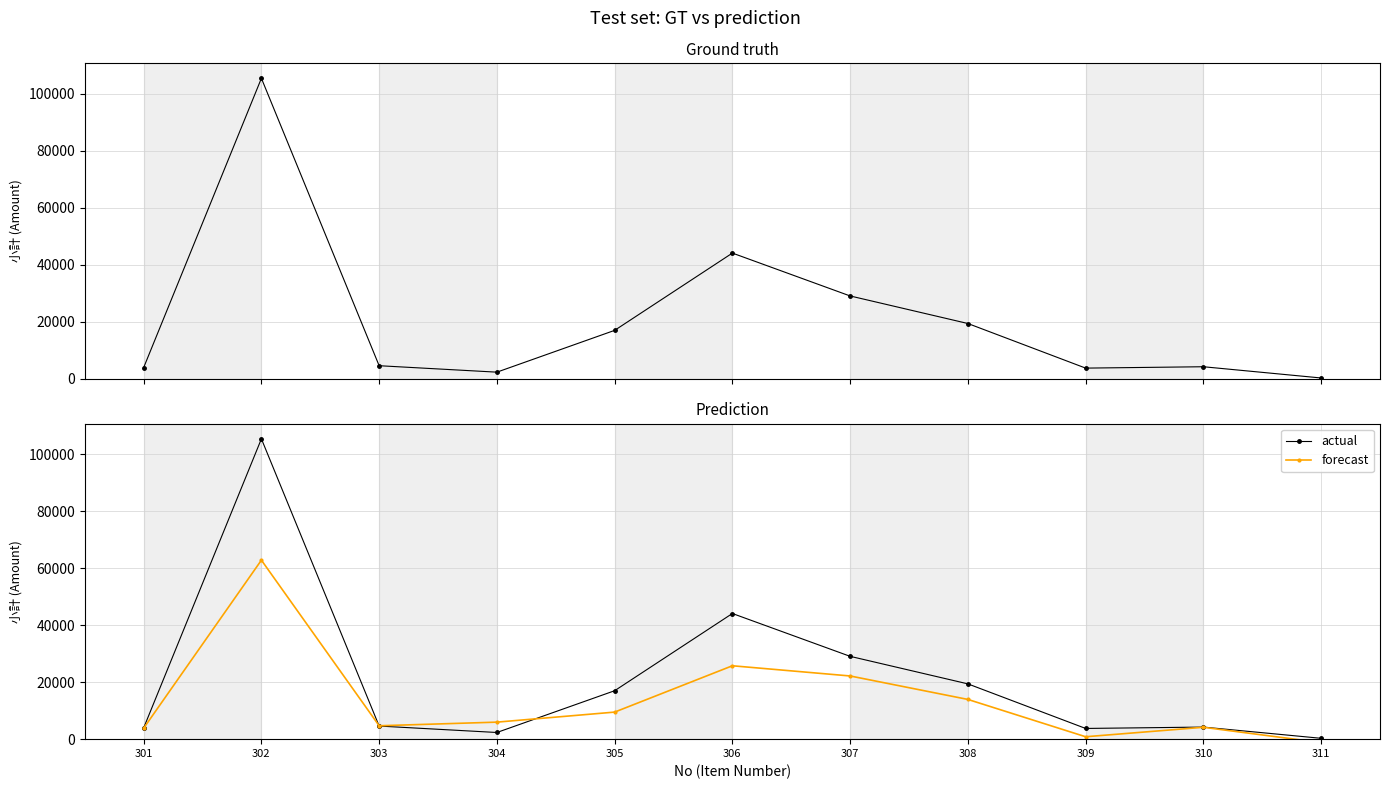

Reading left to right, extract all data points from this chart.

actual: 3933.0	105408.0	4600.0	2340.0	17000.0	44106.0	29069.0	19404.0	3760.0	4240.0	300.0
forecast: 3849.9	62830.0	4703.1	5973.1	9497.5	25761.2	22179.0	13944.7	847.6	4171.7	-1210.3